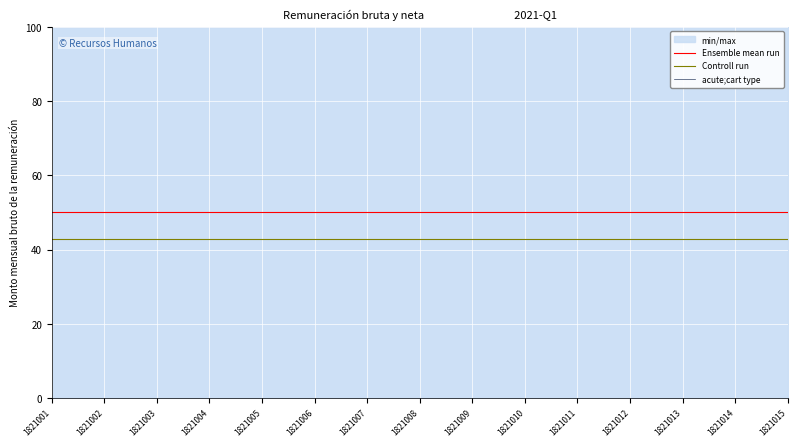

True or false: Controll run and acute;cart type cross at least once.

False